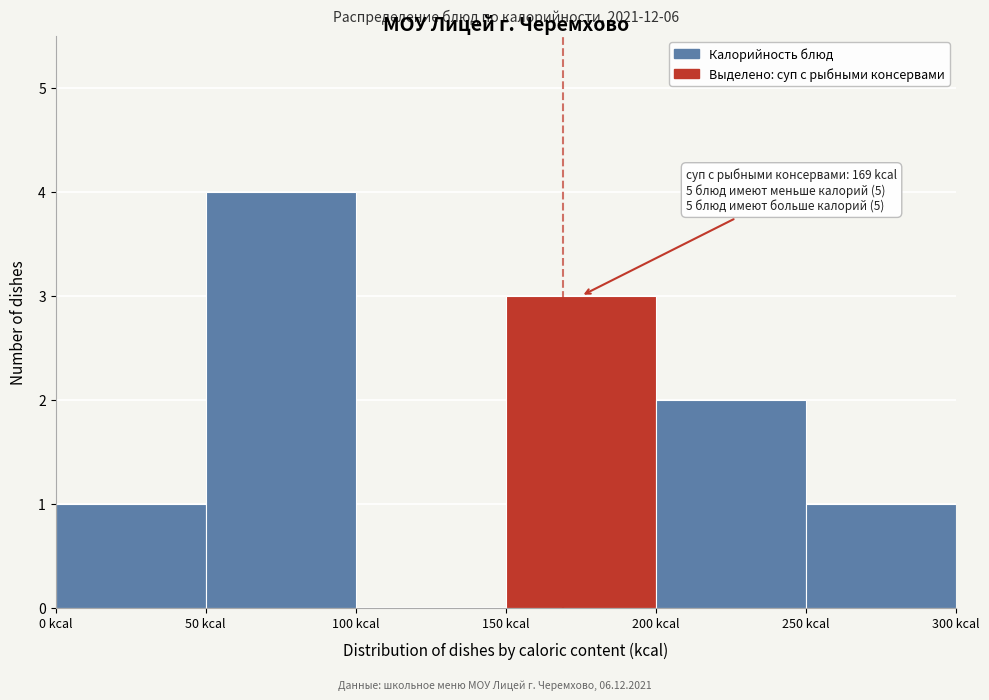

Which range on the x-axis has the tallest bar?

50 to 100